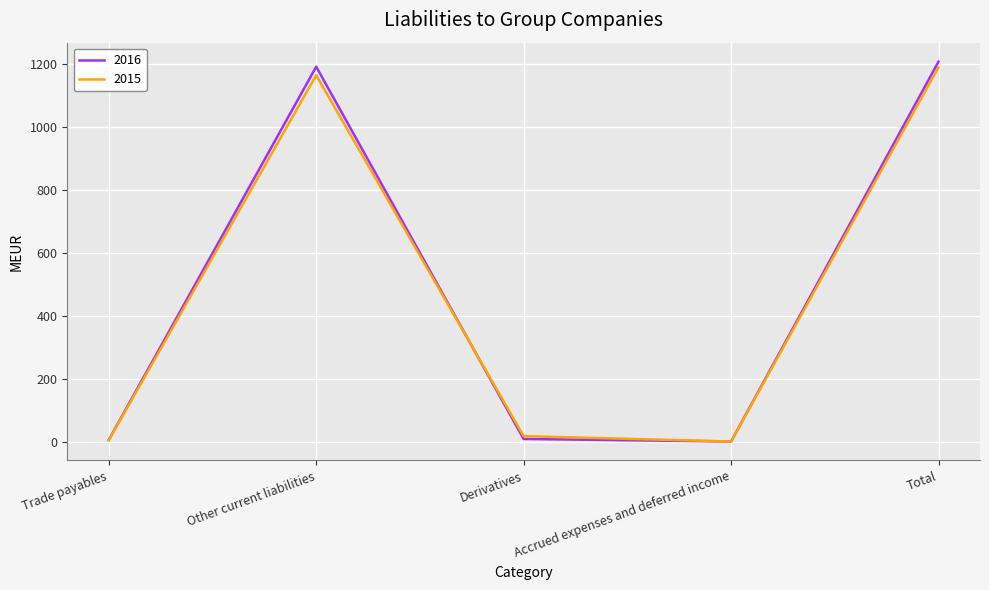

What value does the 2016 series have at Total?

1207